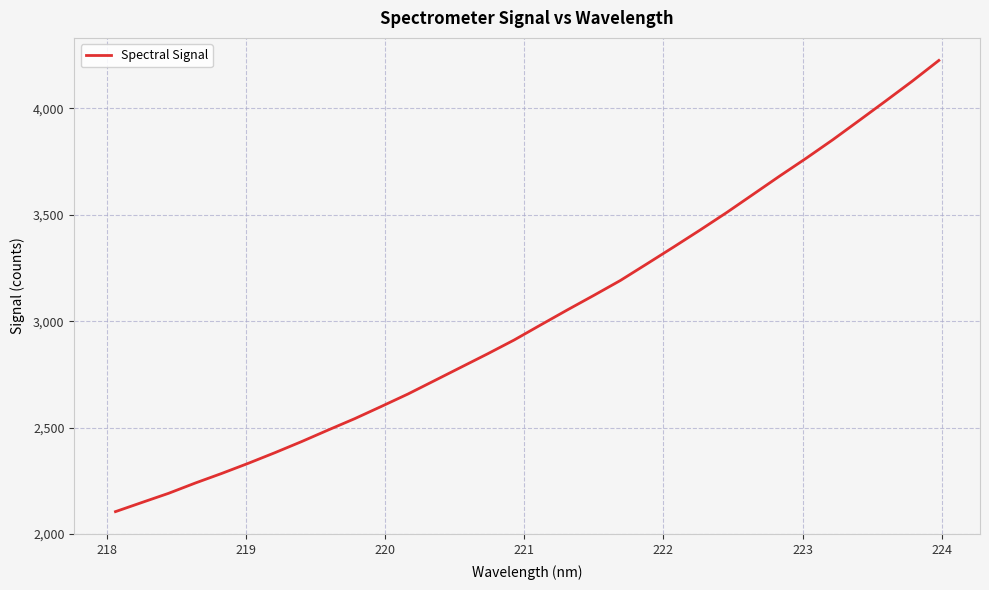

What is the minimum value shown in the chart?

2104.8